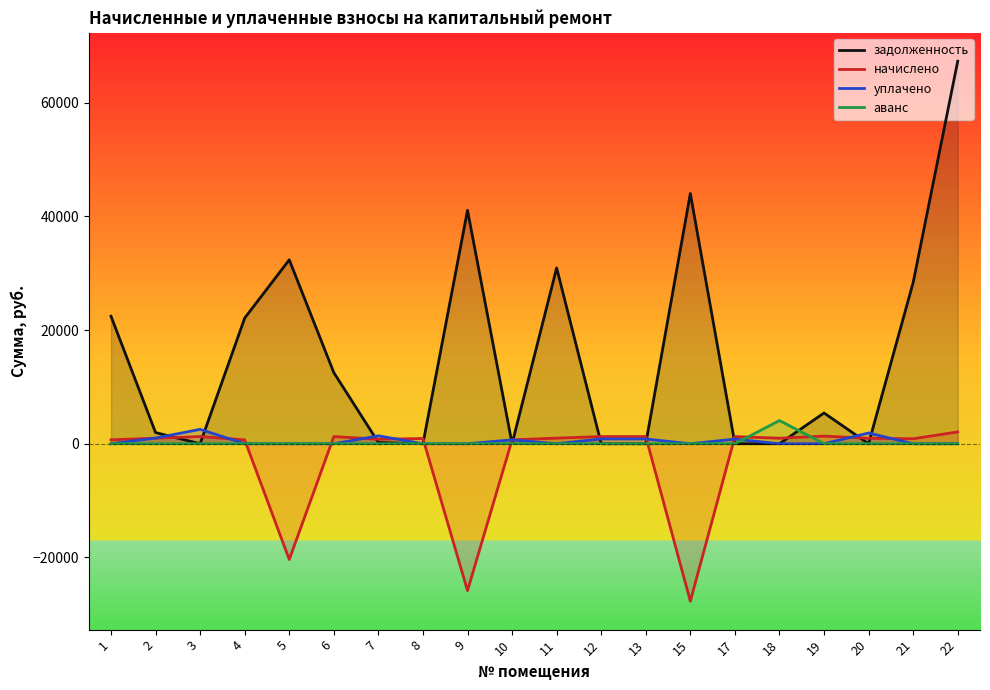

Rank the series by their maximum value, from highest to lowest.

задолженность, аванс, уплачено, начислено